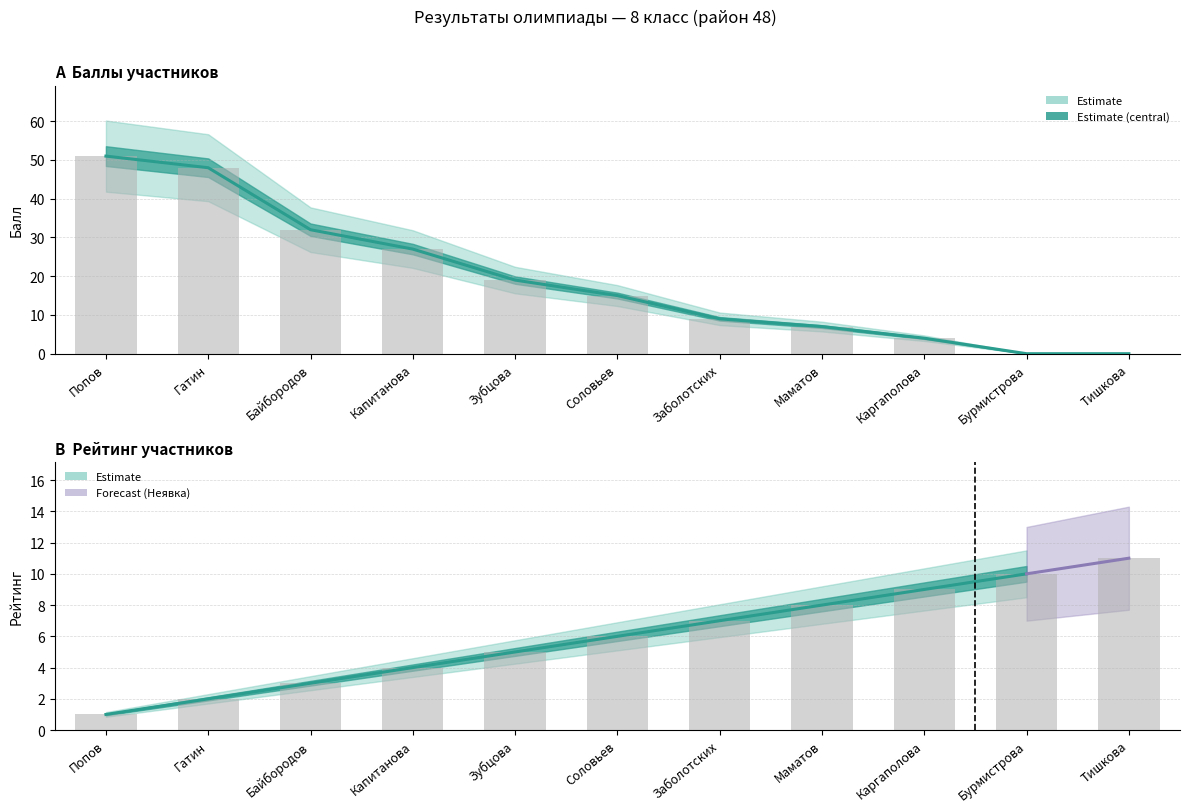

Reading left to right, transcribe all the data shown in this chart.

Балл (score): Попов=51	Гатин=48	Байбородов=32	Капитанова=27	Зубцова=19	Соловьев=15	Заболотских=9	Маматов=7	Каргаполова=4	Бурмистрова=0	Тишкова=0
Рейтинг (rank): Попов=1	Гатин=2	Байбородов=3	Капитанова=4	Зубцова=5	Соловьев=6	Заболотских=7	Маматов=8	Каргаполова=9	Бурмистрова=10	Тишкова=11